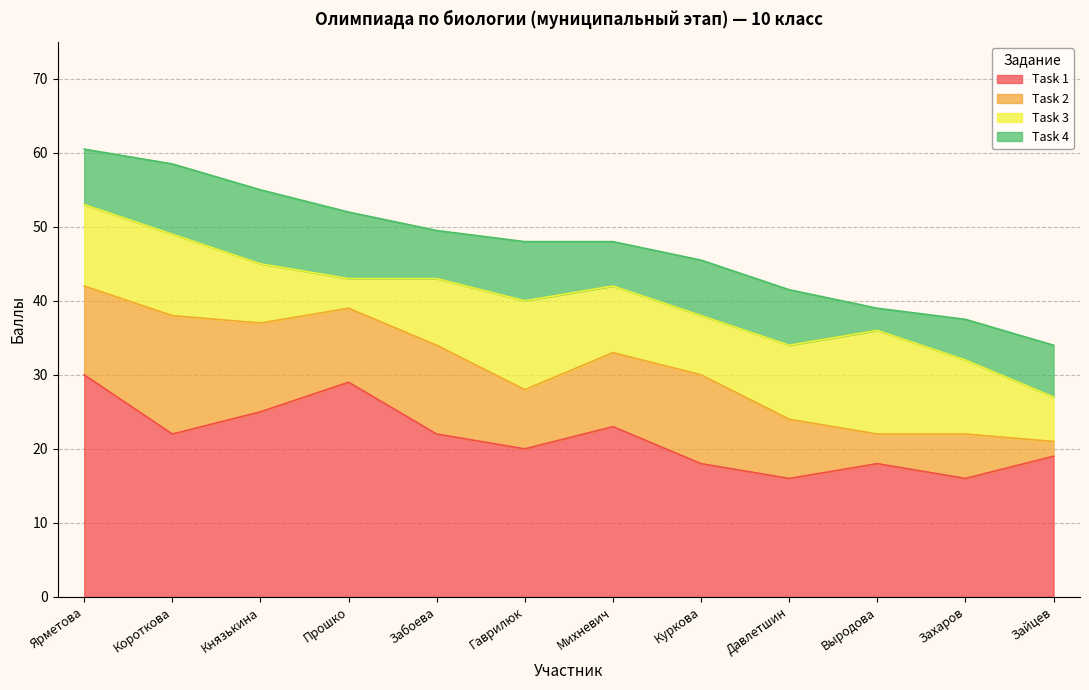

At how many categories does at least one series exceed 16?

10